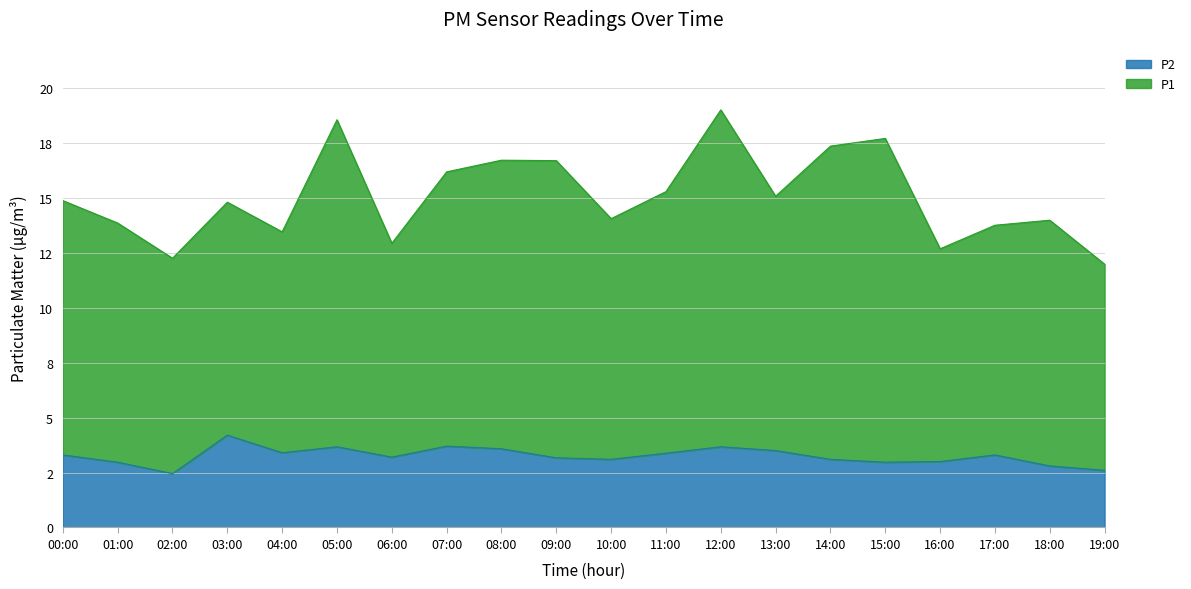

What value does the P1 series have at 00:00?

14.9